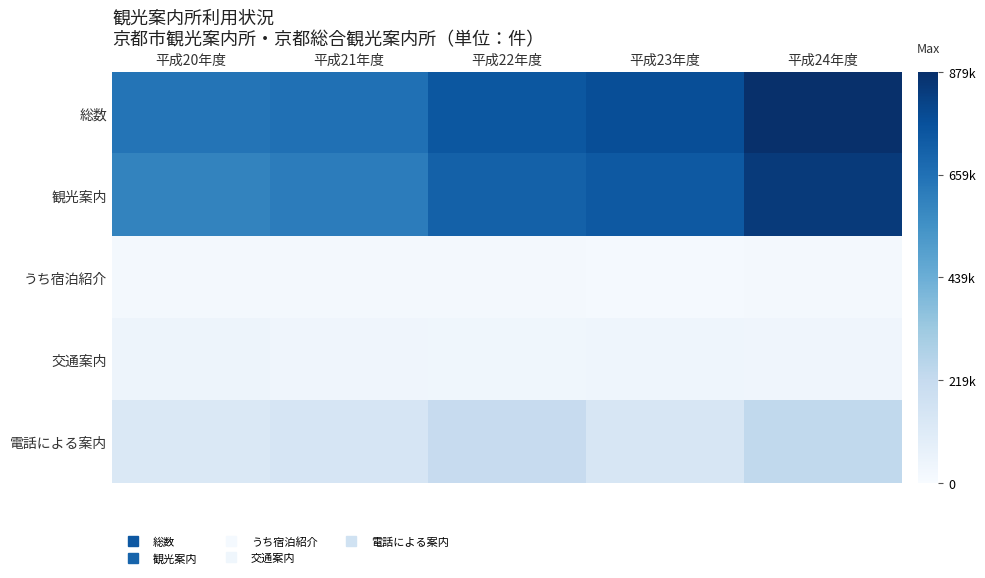

Which series has the largest total across all categories?

総数